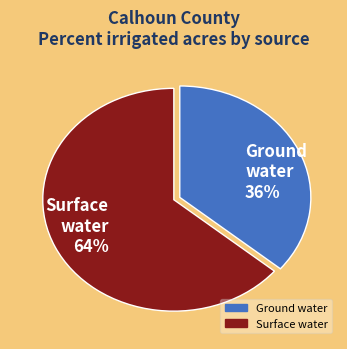

Approximately how many times larger is the value at Surface water 64% compared to Ground water 36%?

1.8